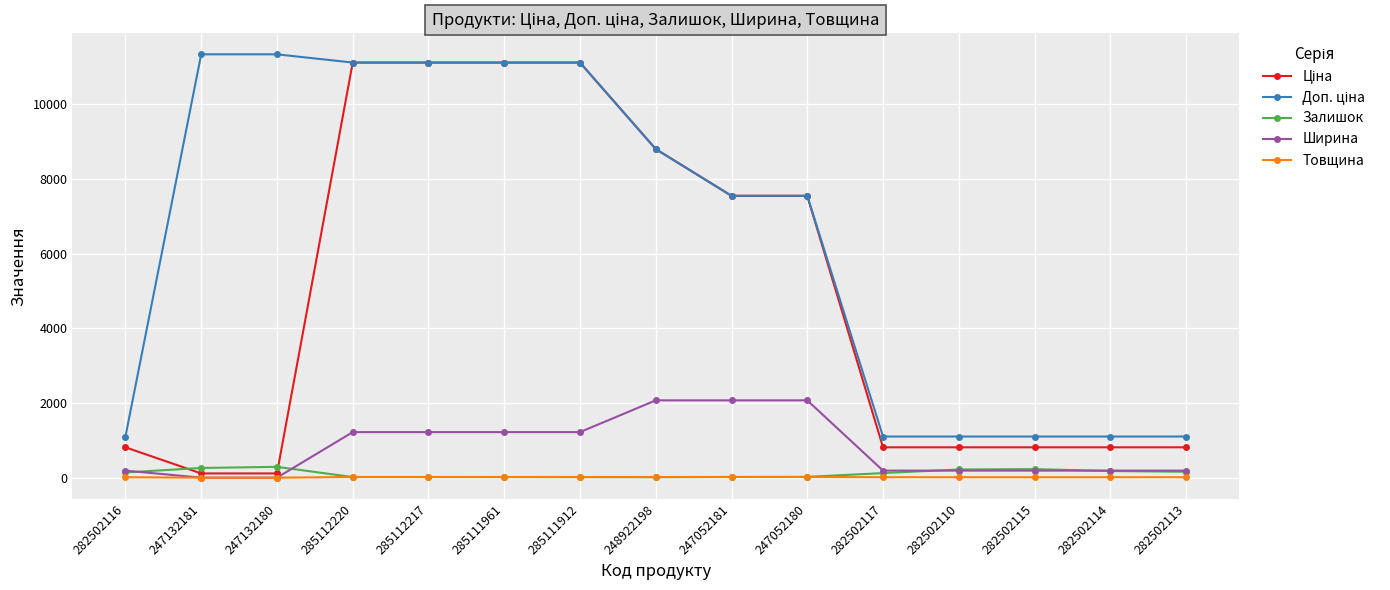

Is this an area chart (filled region under the line)?

No